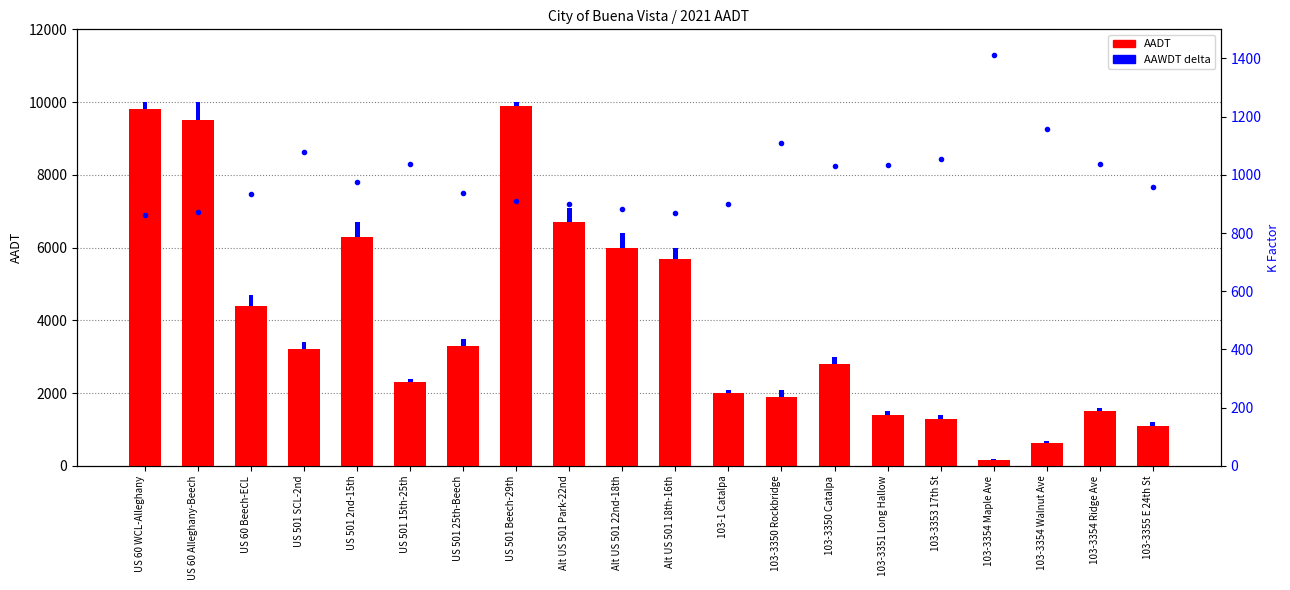

What is the maximum value for AAWDT (diff)?

500.0